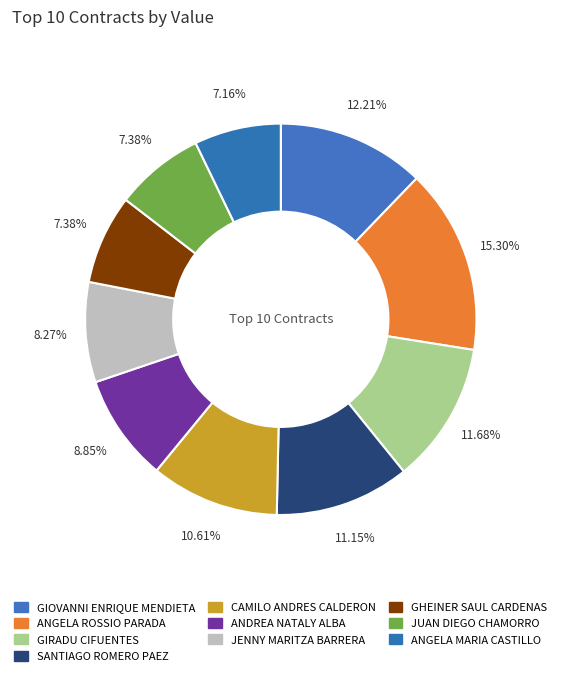

How many segments does this pie chart have?

10